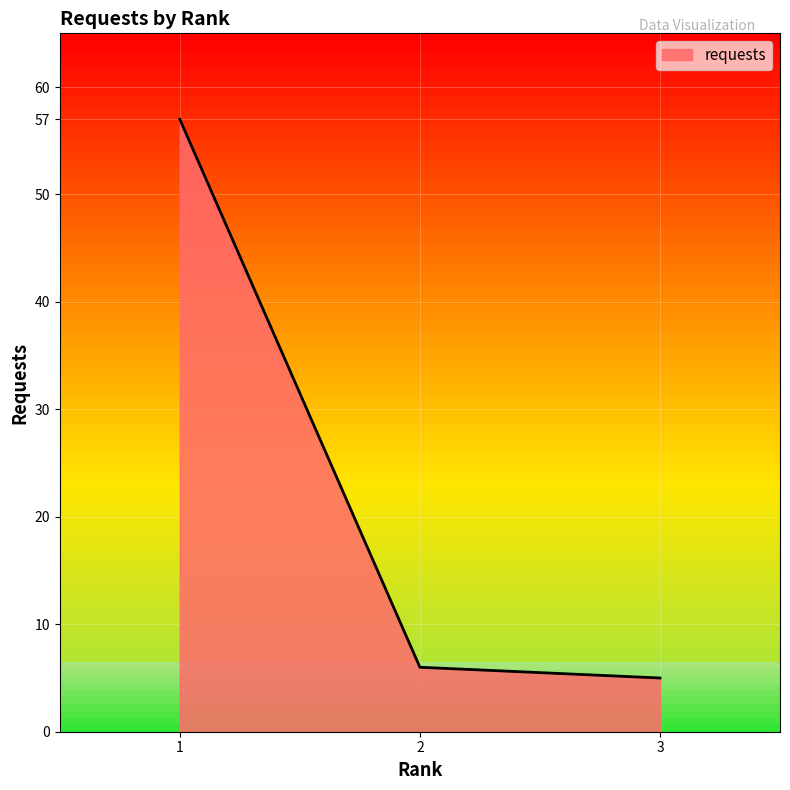

How many lines are shown in the chart?

1